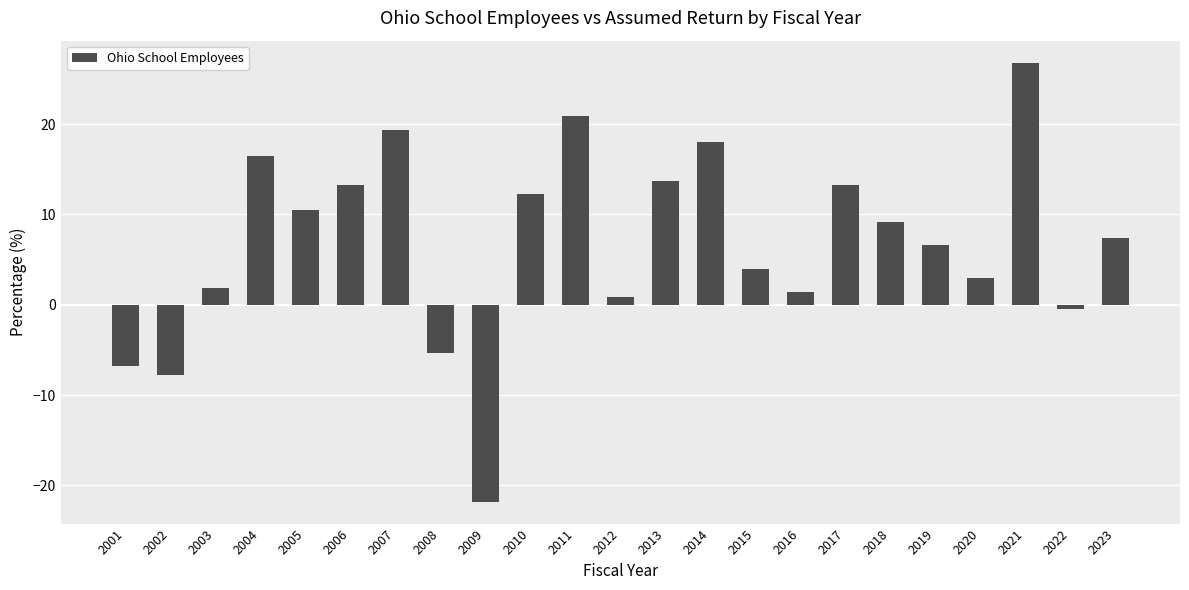

Read the value at 2013.

13.7